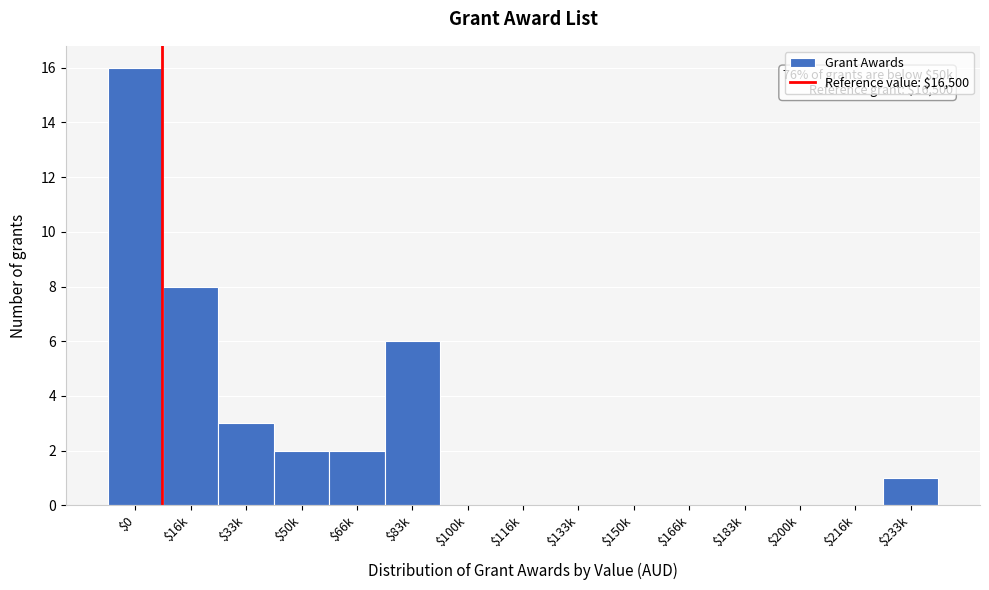

Is it true that the value at $216k is 0?

True